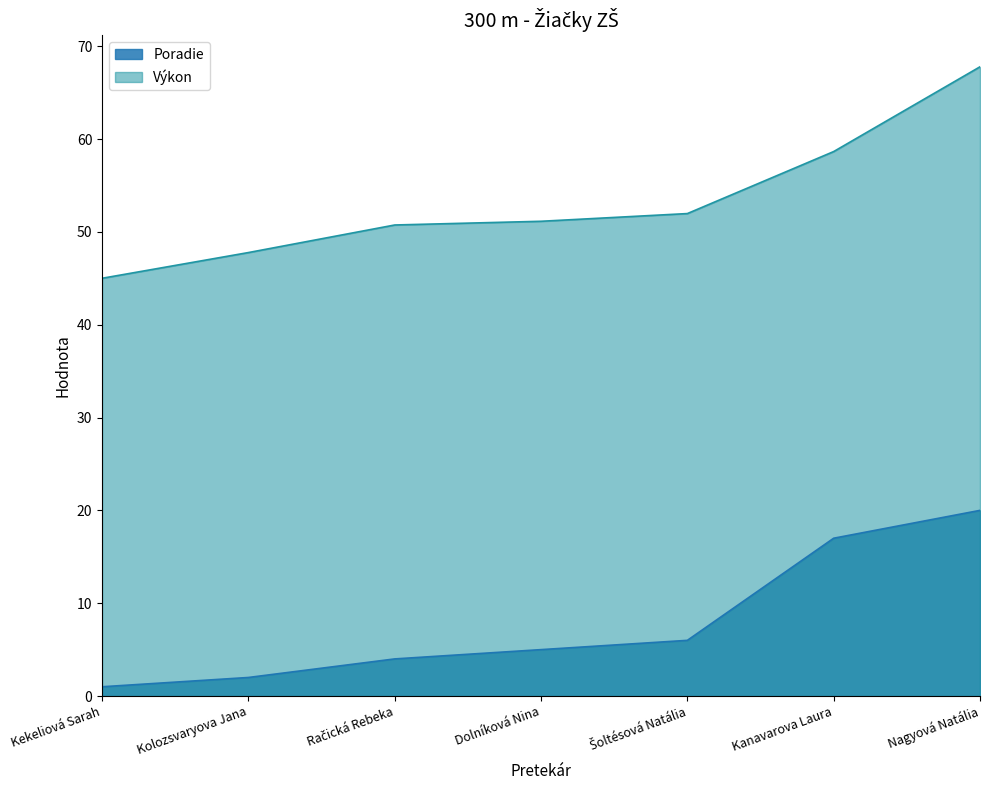

How many values in the Poradie series exceed 5?

3